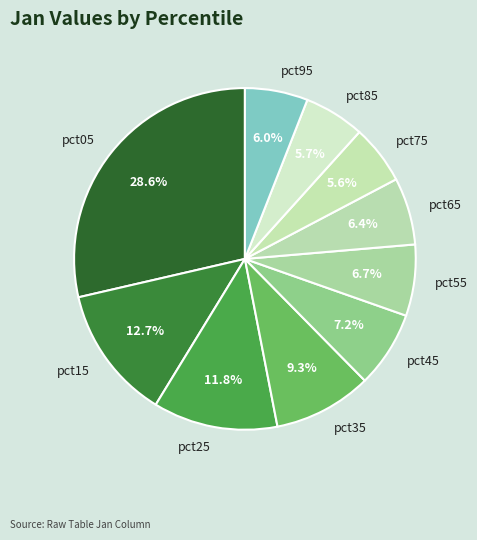

The pct25 slice represents 21% of the pie. True or false?

False